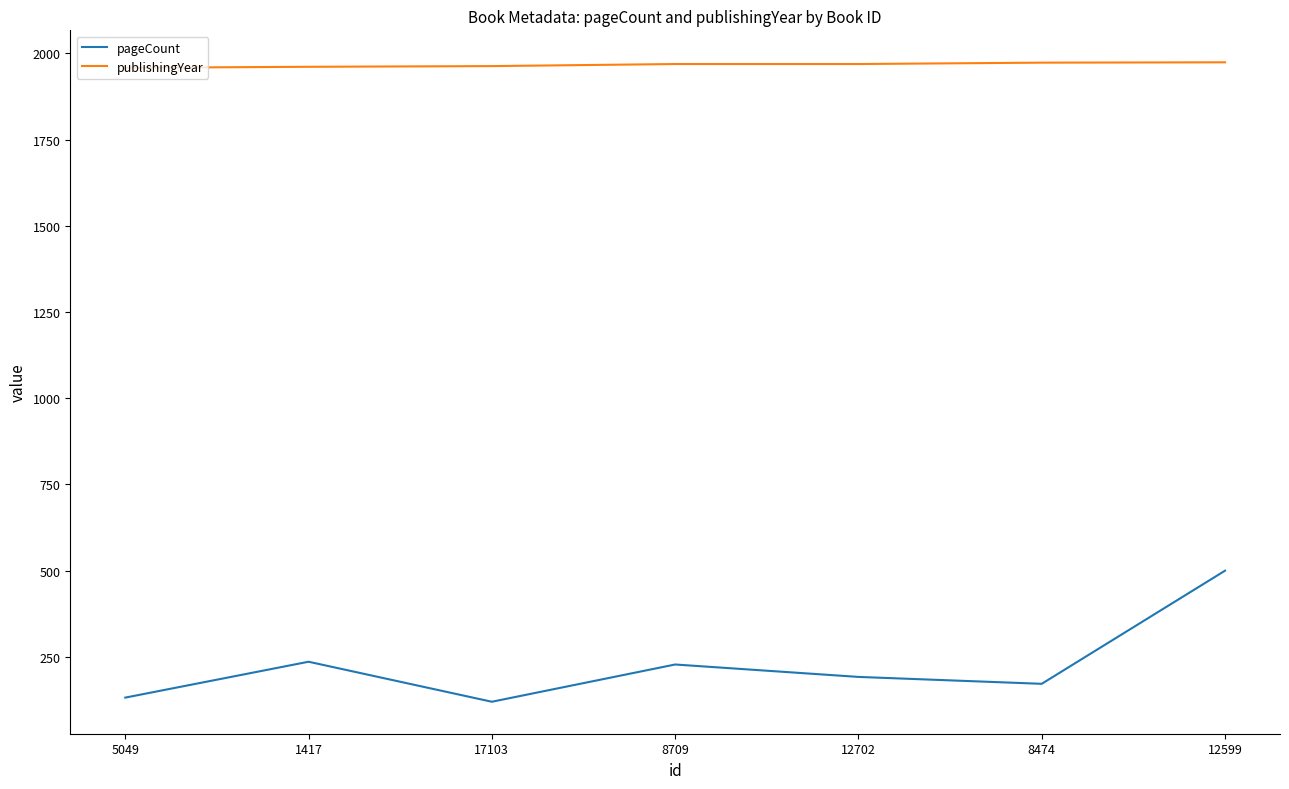

What is the maximum value for pageCount?

500